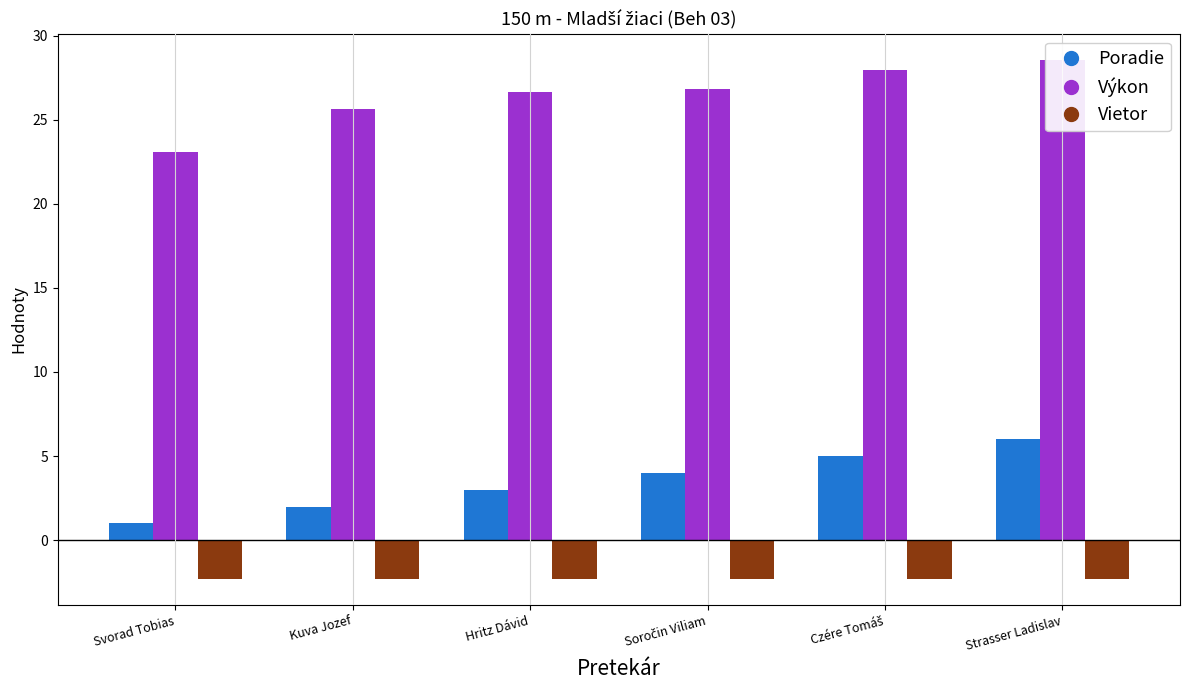

What is the label of the 1st bar from the left?

Svorad Tobias